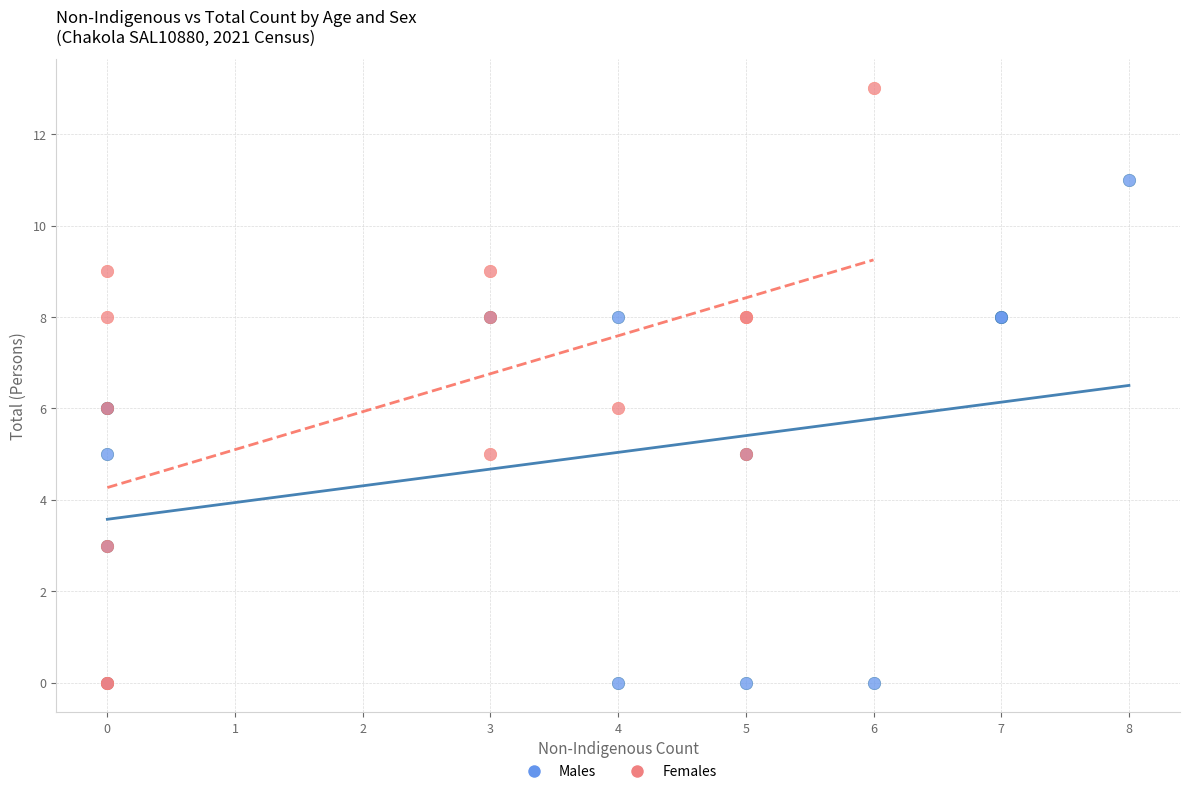

Which series has the largest Y range (max minus min)?

Females